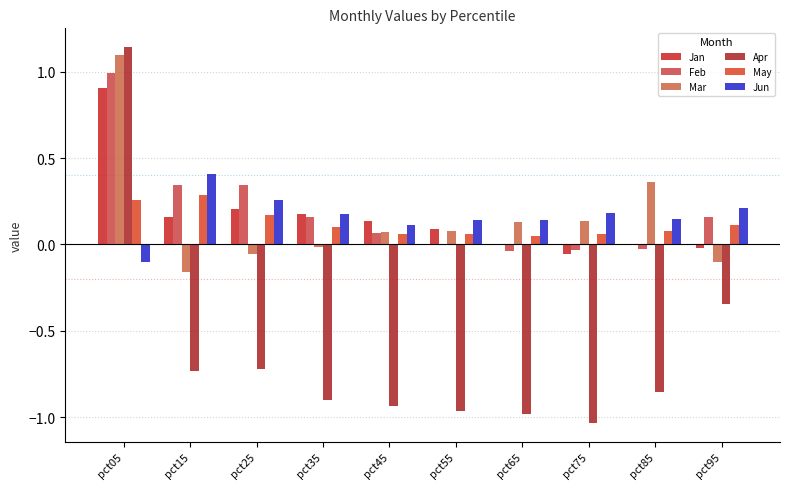

How many values in the Jun series exceed 0?

9